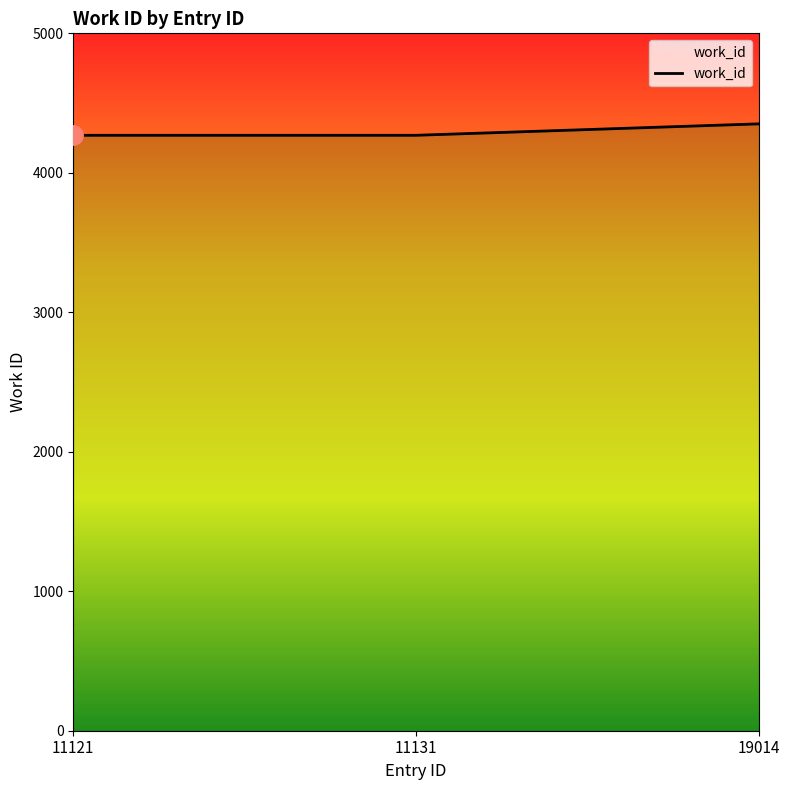

List the labels in order of value, smallest first.

11121, 11131, 19014